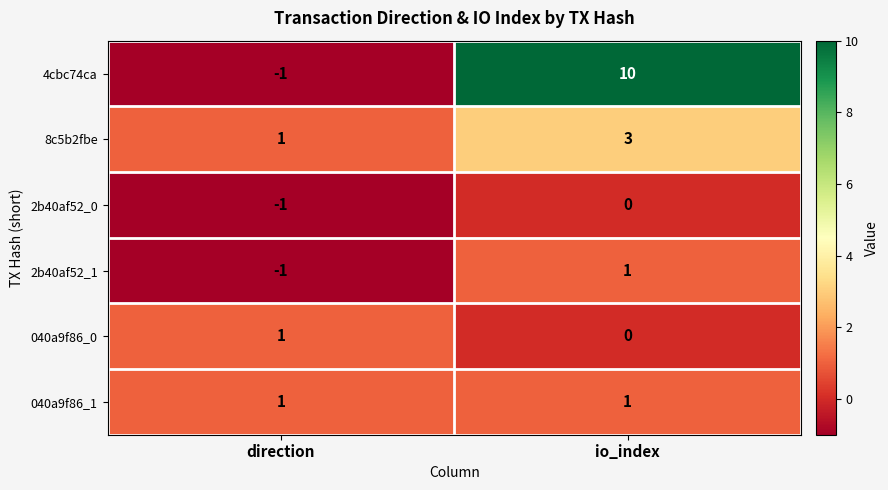

What is the smallest value displayed?

-1